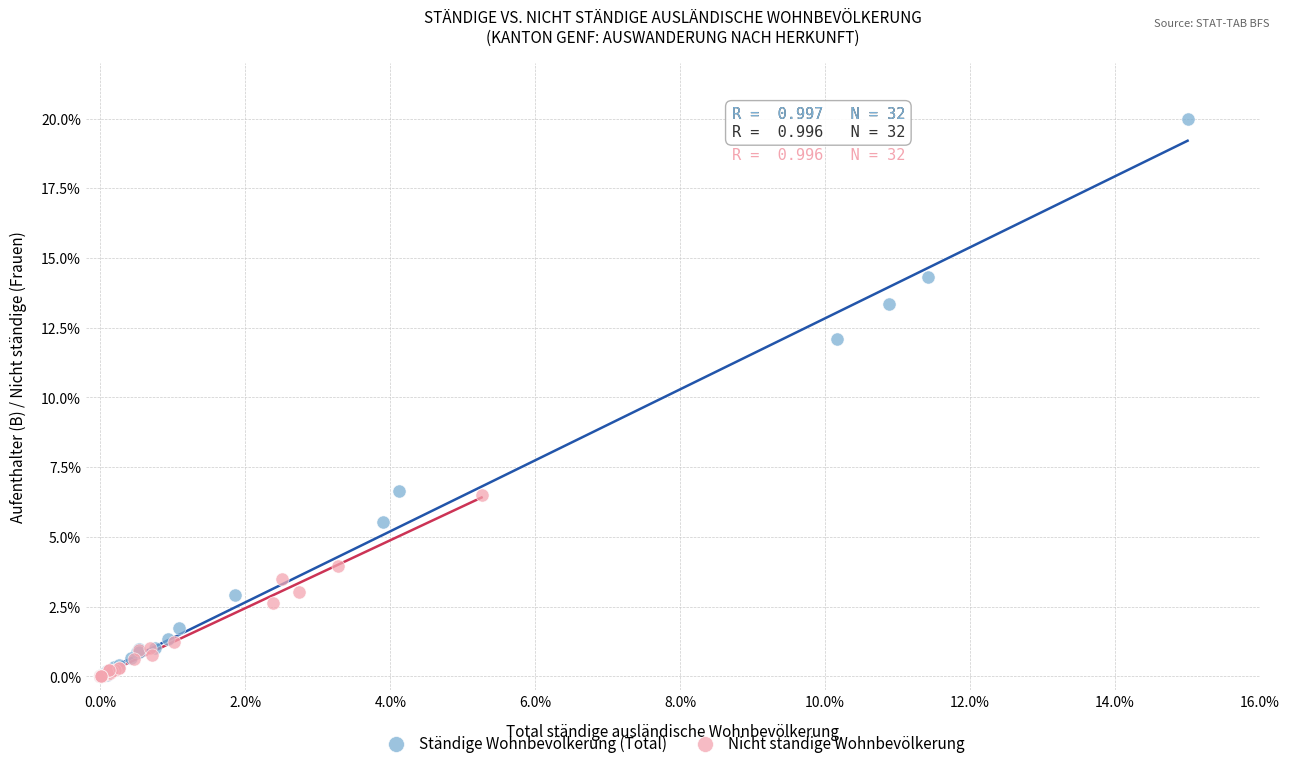

What are all the series names shown in the legend?

Ständige Wohnbevölkerung (Total), Nicht ständige Wohnbevölkerung